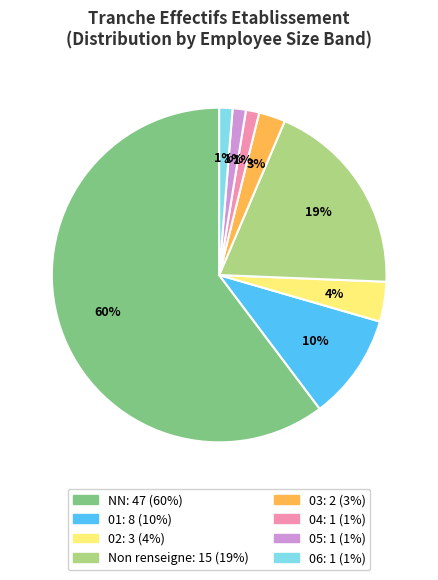

Is there any slice that represents more than half of the pie?

Yes